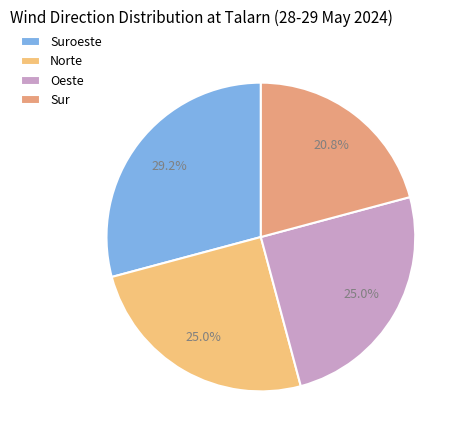

Rank the categories by value from lowest to highest.

Sur, Norte, Oeste, Suroeste